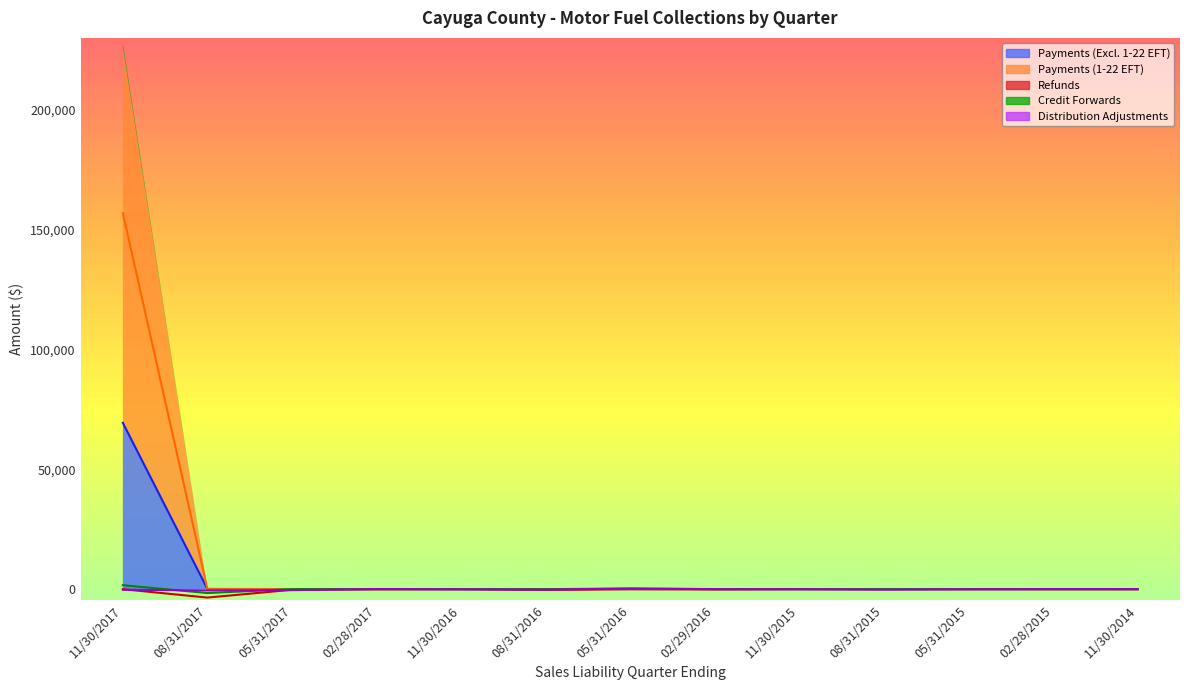

What is the minimum value for Credit Forwards?

-1631.7